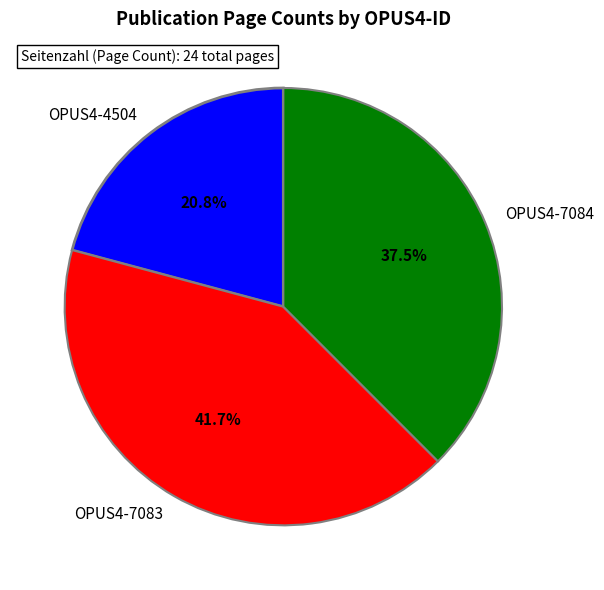

Which category has the biggest portion of the pie?

OPUS4-7083